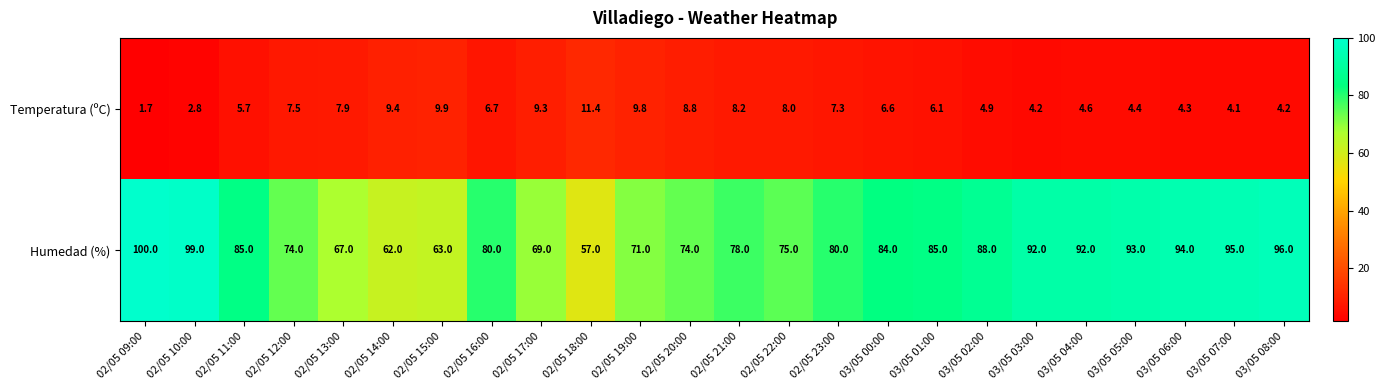

What is the minimum value shown in the chart?

1.7